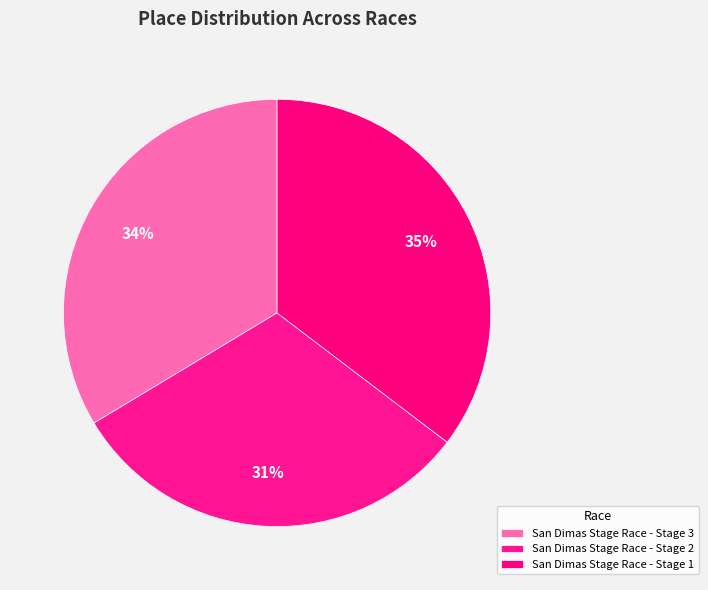

How many slices are in this pie chart?

3